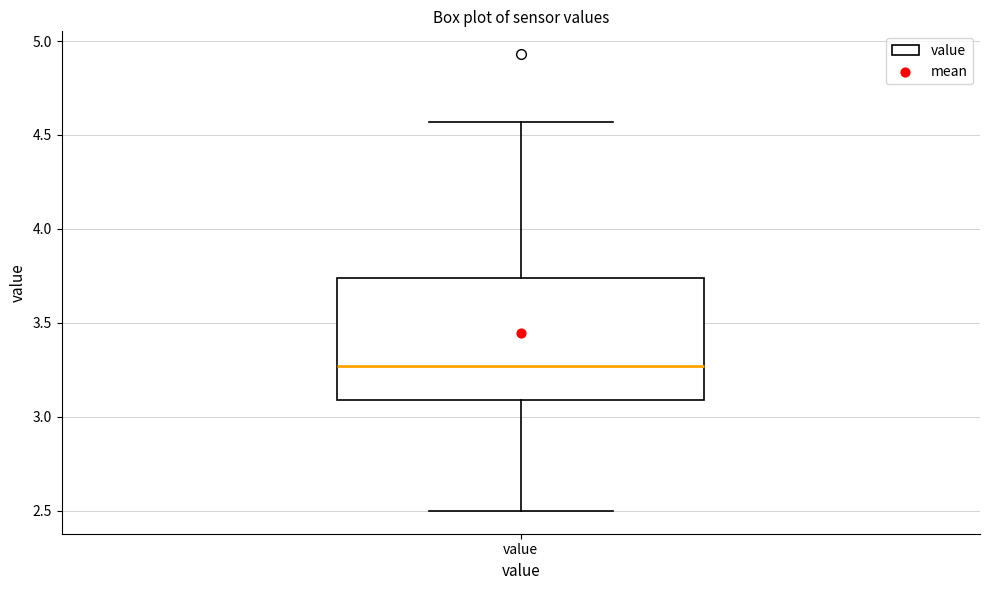

Where does the upper whisker of the box for value end on the y-axis? The values are not printed on the chart, so give them approximately, as read against the axis.

4.55